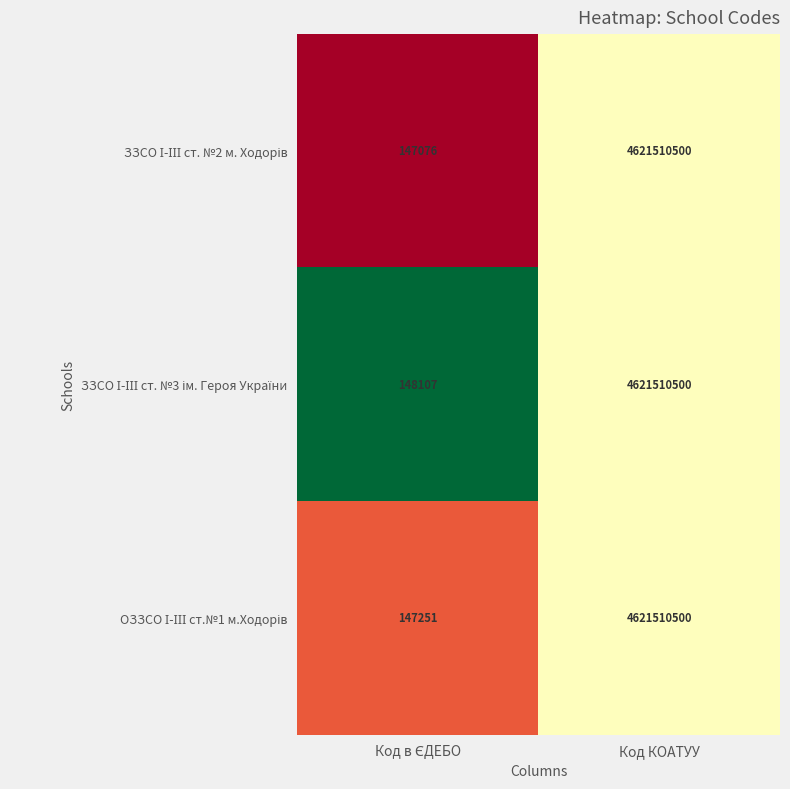

At which category is the sum across all series the highest?

Код КОАТУУ